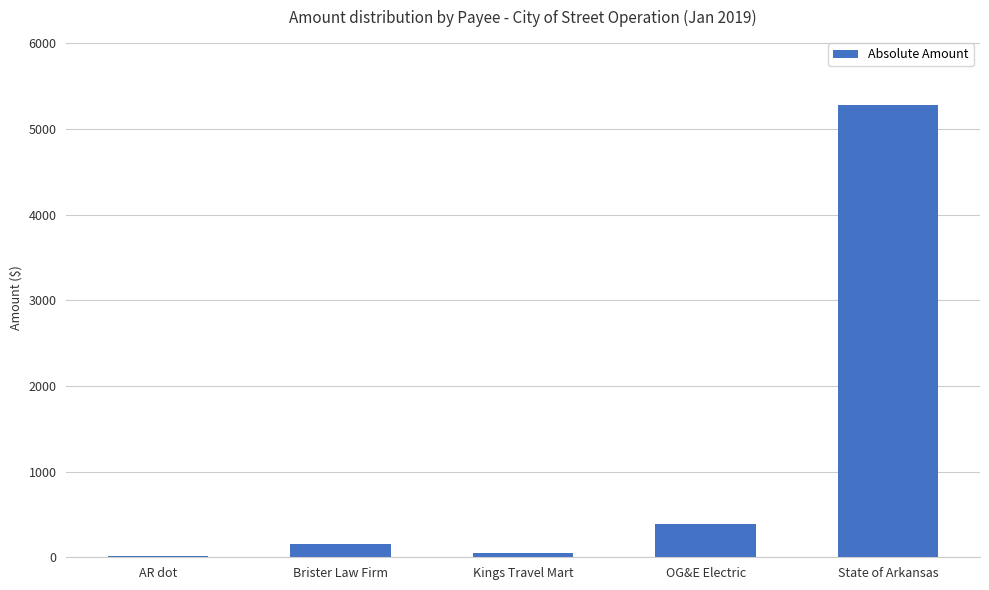

How many categories are shown in the chart?

5